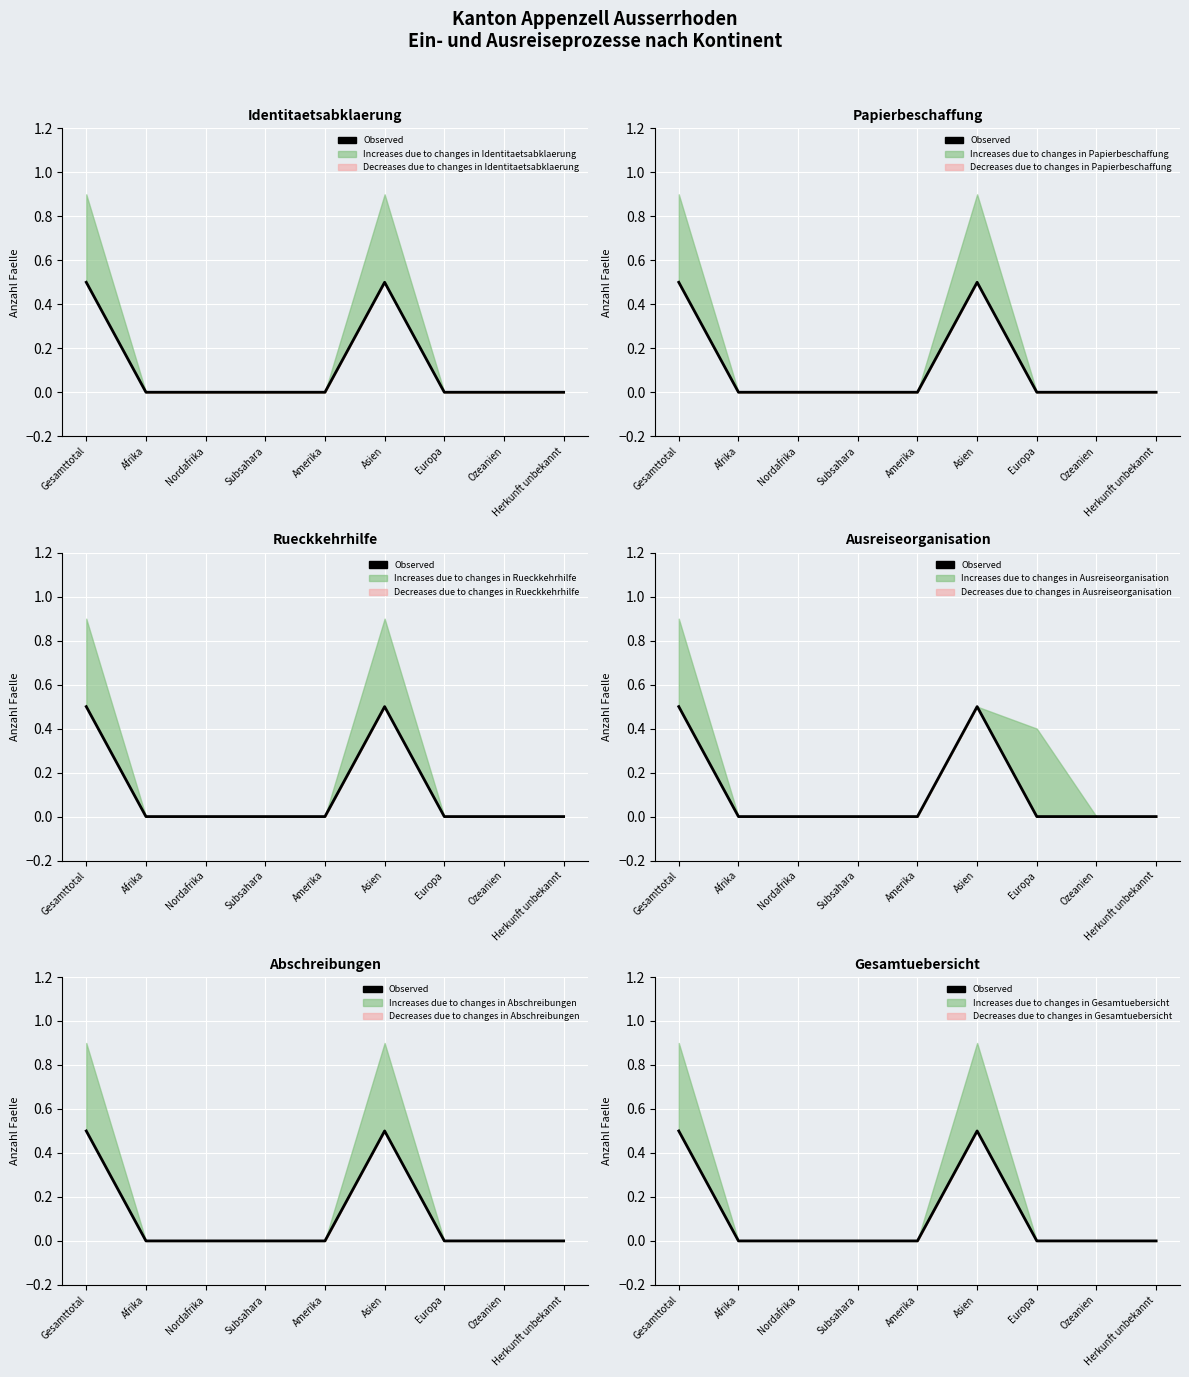

True or false: the data shows -0.2 at Herkunft unbekannt.

False